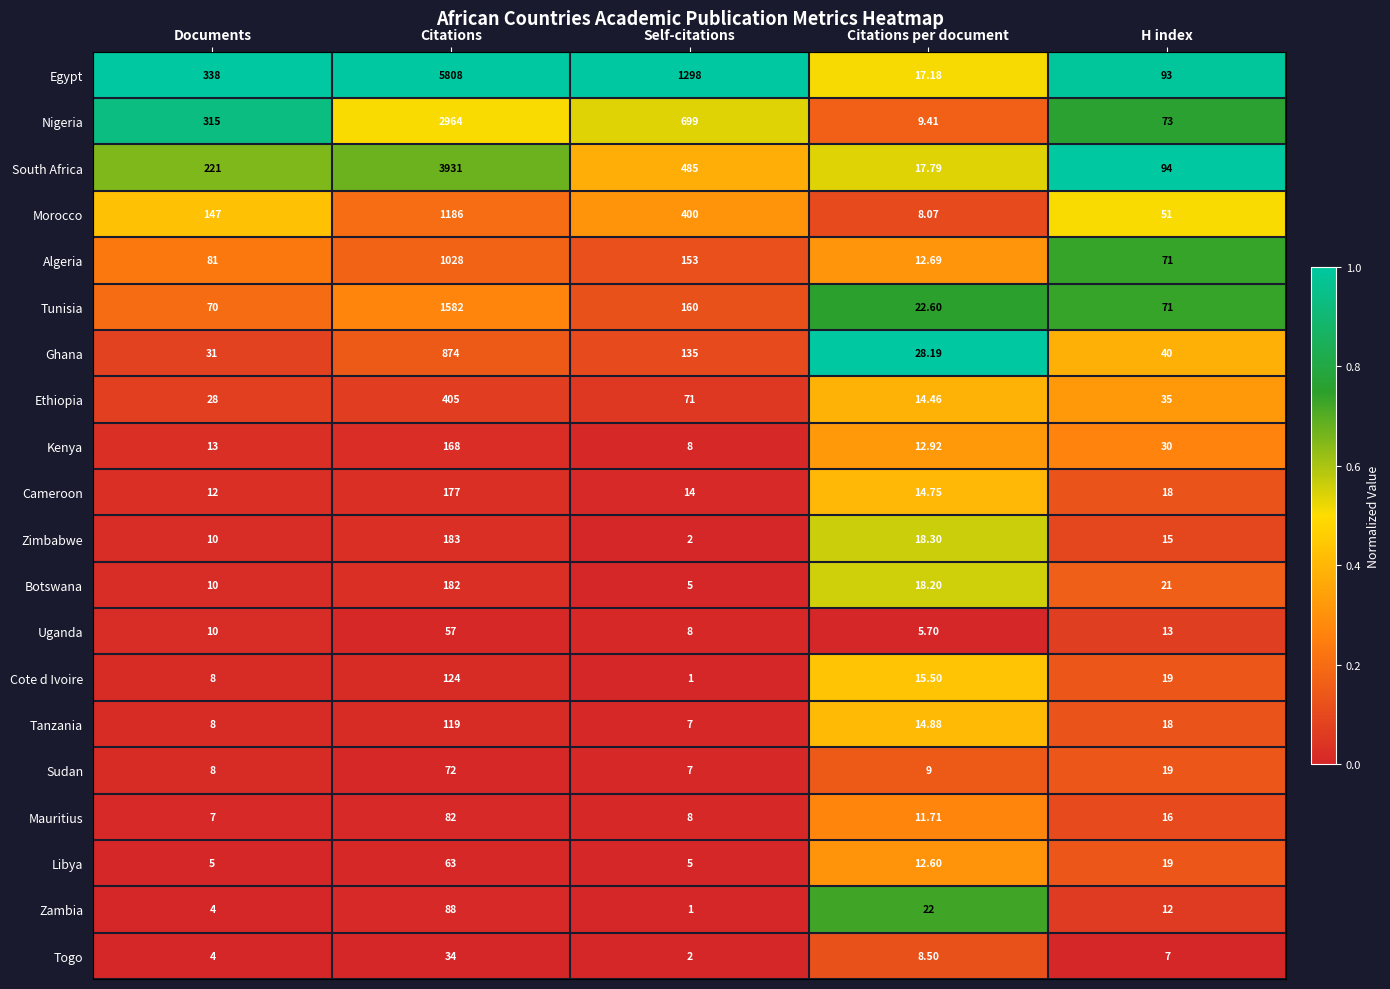

List the labels in order of Zambia value, largest first.

Citations, Citations per document, H index, Documents, Self-citations